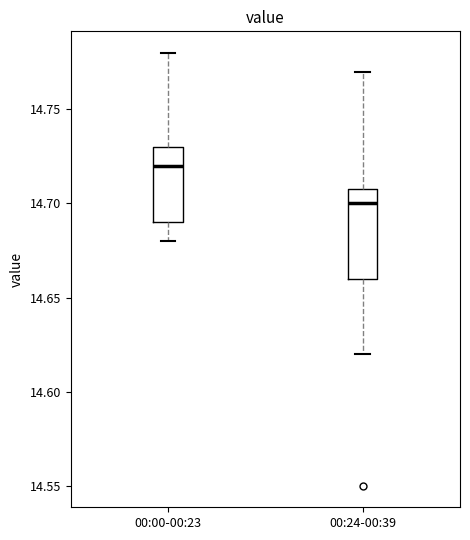

Comparing the boxes themselves (not the whiskers), which one is the tallest?

00:24-00:39